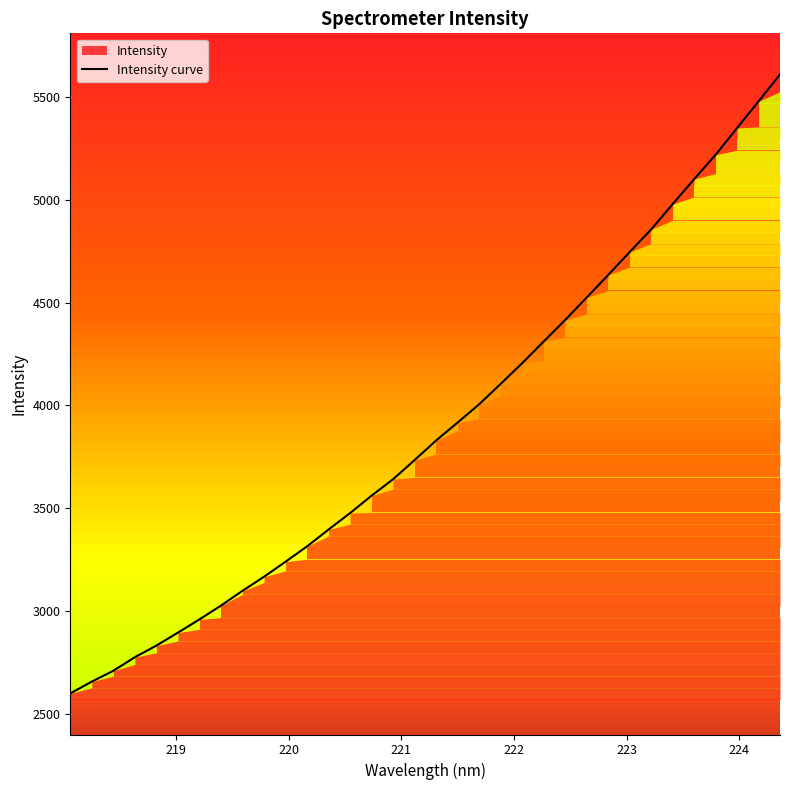

The value at 222.263 is 7615.7. True or false?

False